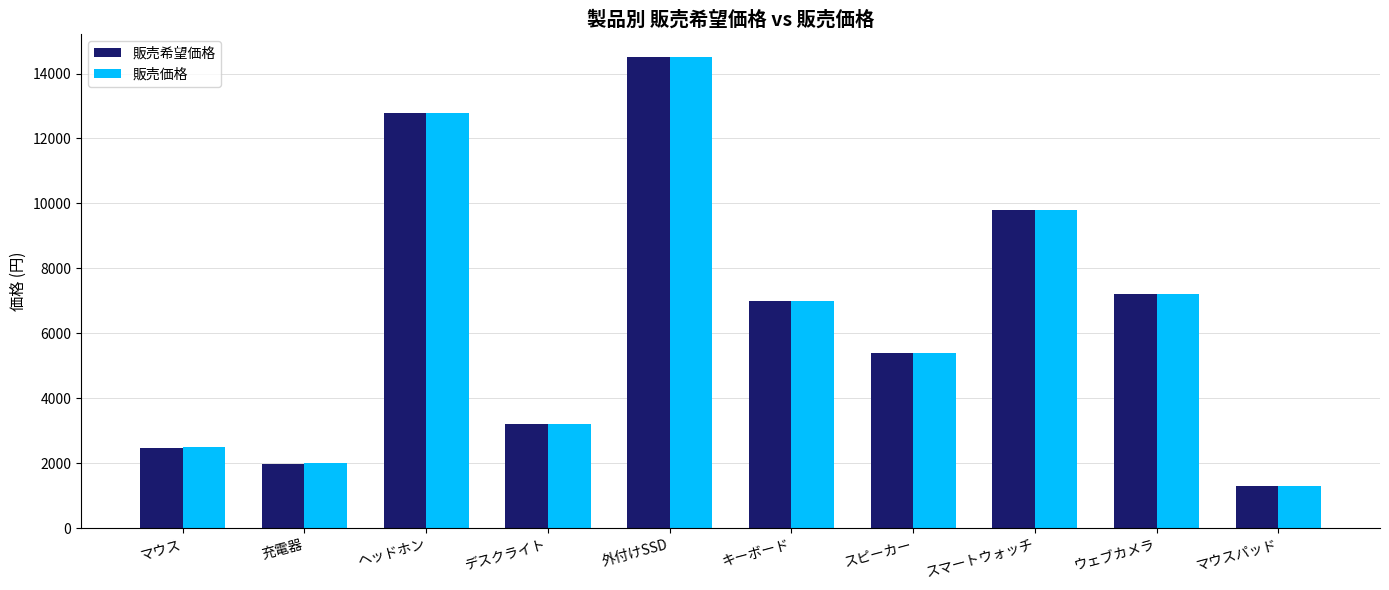

What is the total value across all series at デスクライト?

6400